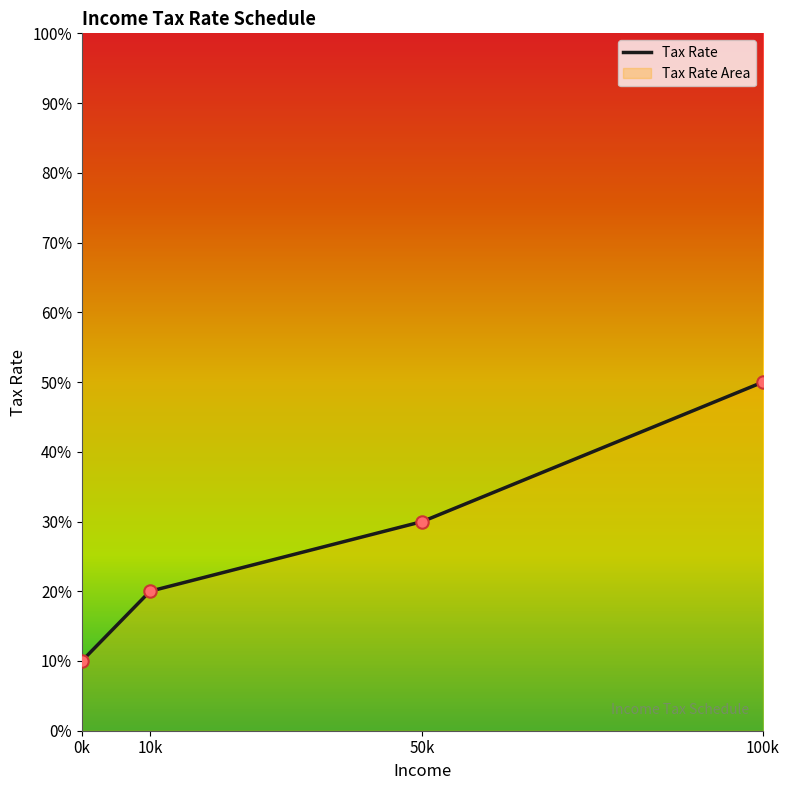

Between 100k and 10k, which is larger?

100k